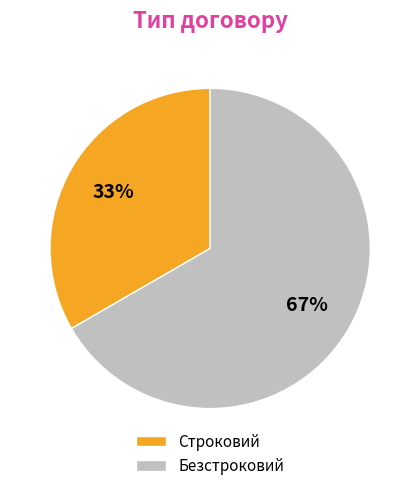

What is the ratio of the value at Строковий to the value at Безстроковий?

0.5